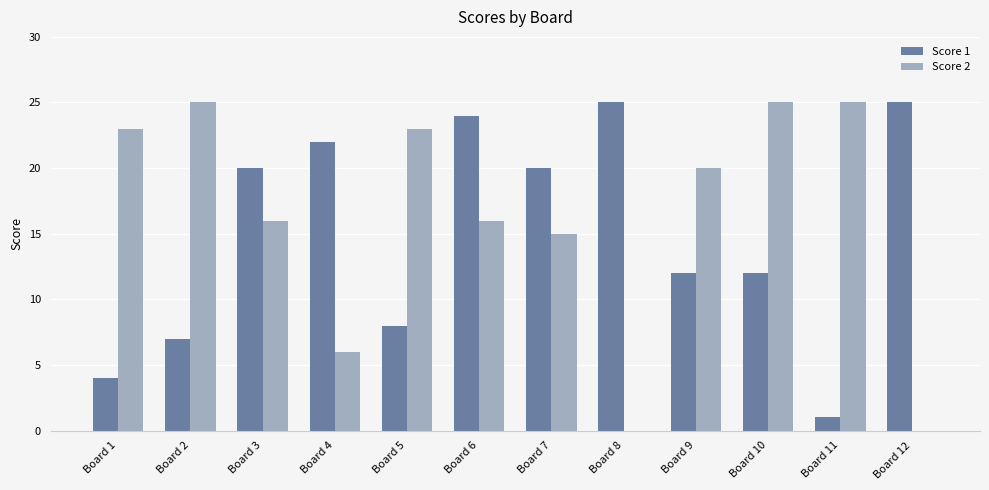

How many series are shown in this chart?

2